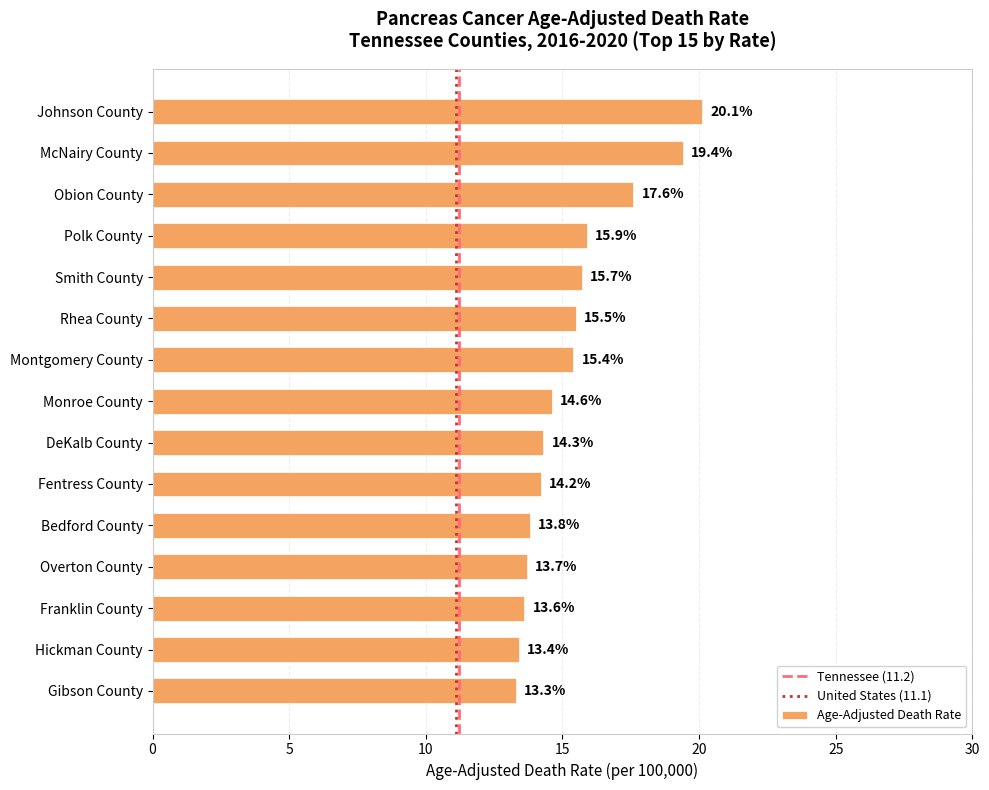

What is the approximate value at Franklin County?

13.6